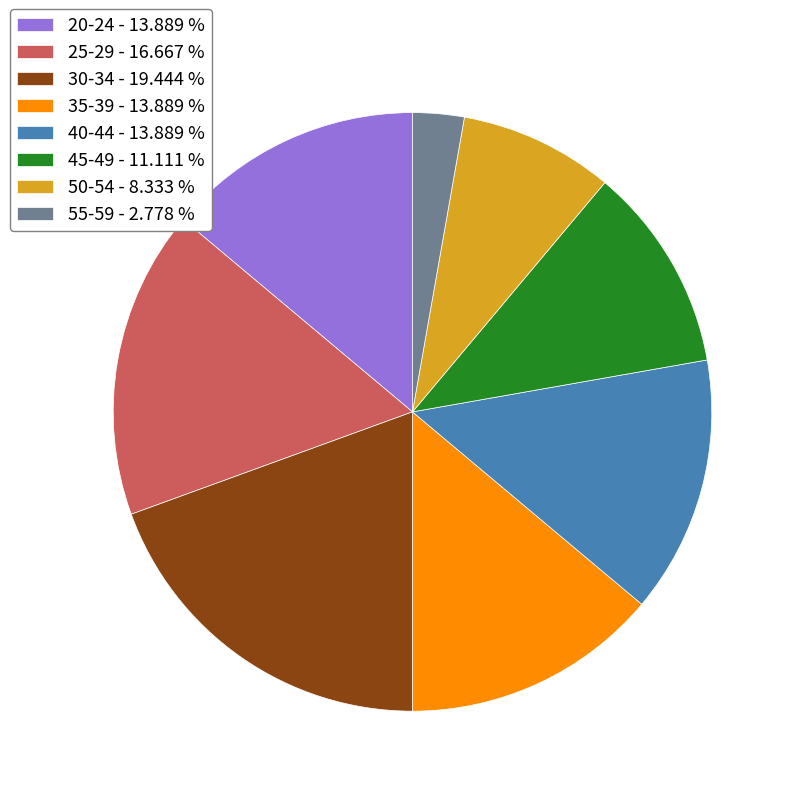

Approximately how many times larger is the value at 35-39 - 13.889 % compared to 55-59 - 2.778 %?

5.0